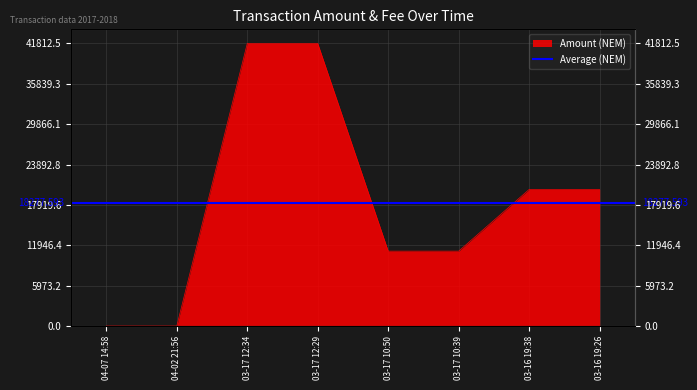

What is the label of the 1st point from the right?

03-16 19:26